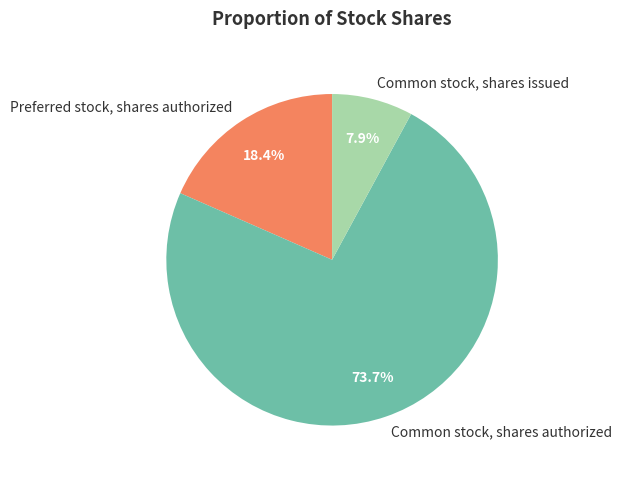

Is there a majority slice in this chart?

Yes